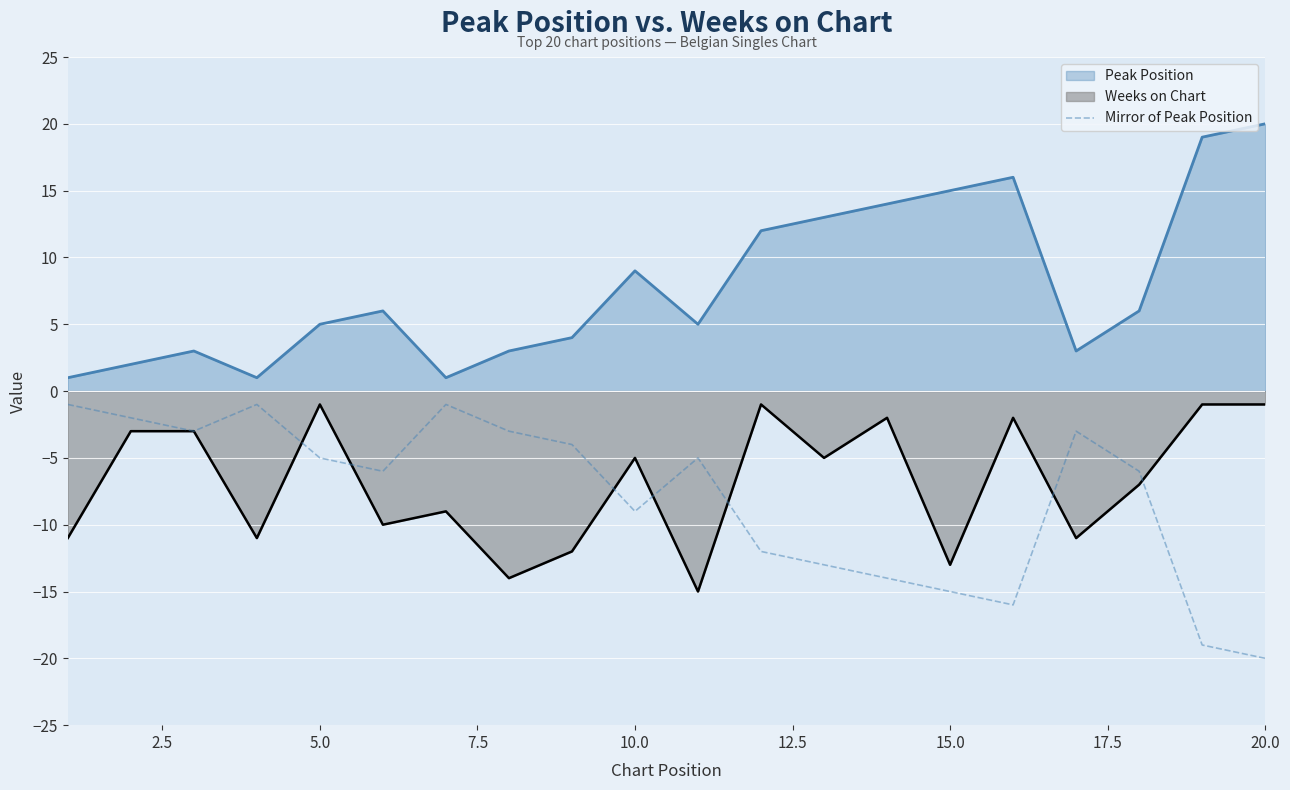

The Mirror of Peak Position series shows -5 at 5.0. True or false?

True